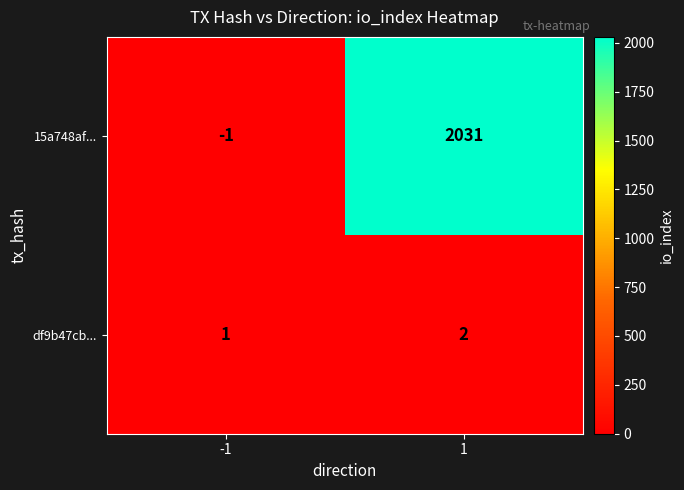

Is the value of 15a748af... at 1 greater than the value of df9b47cb... at 1?

Yes